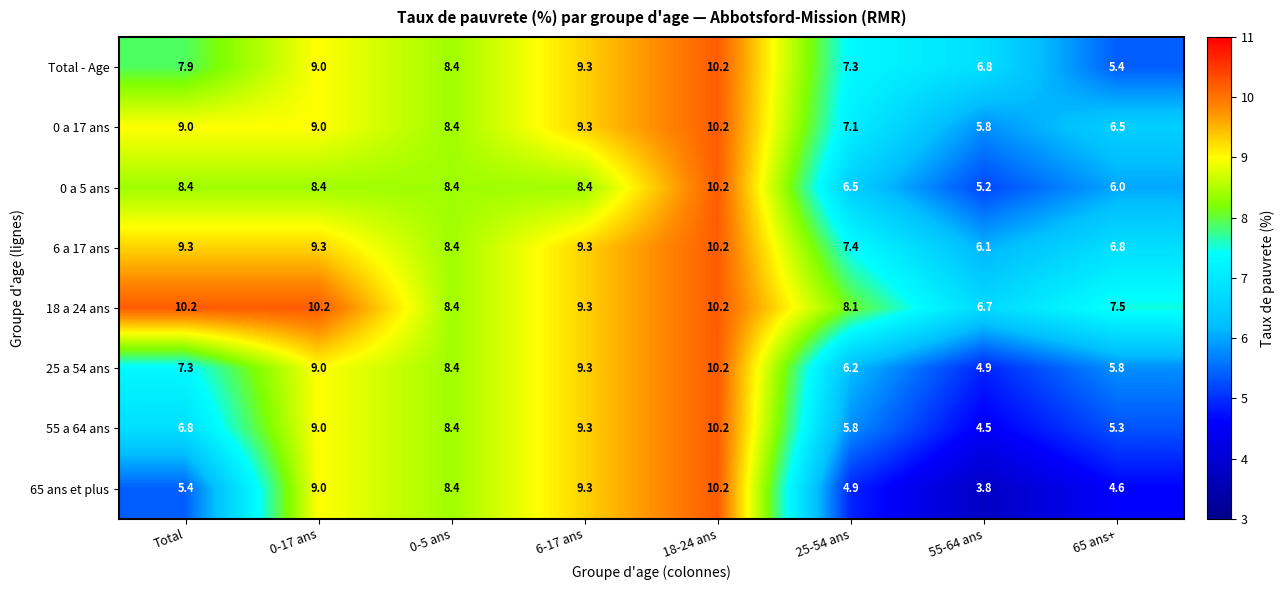

What is the difference between the highest and lowest values at Total?

4.8